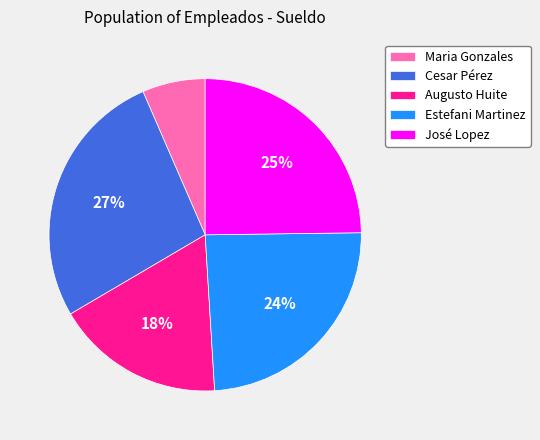

Do Estefani Martinez and José Lopez together represent more than half of the pie?

No